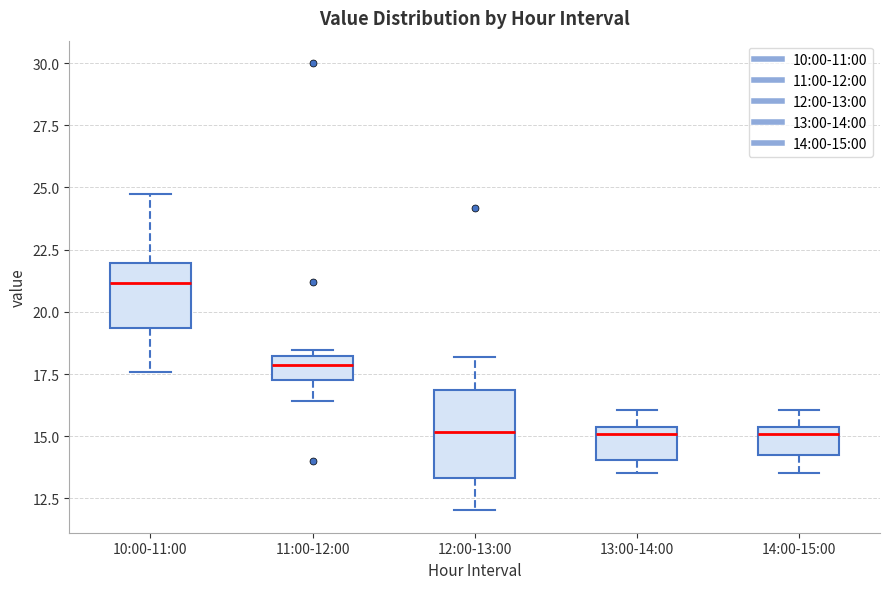

Where does the lower whisker of the box for 11:00-12:00 end on the y-axis? The values are not printed on the chart, so give them approximately, as read against the axis.

16.5